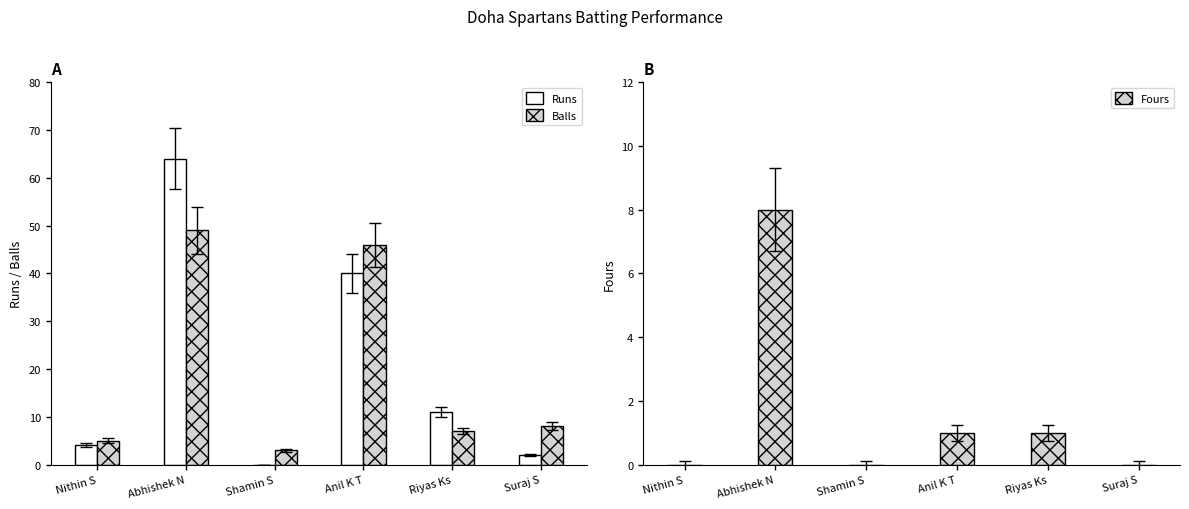

What is the spread (max minus min) of values at Anil K T?

45